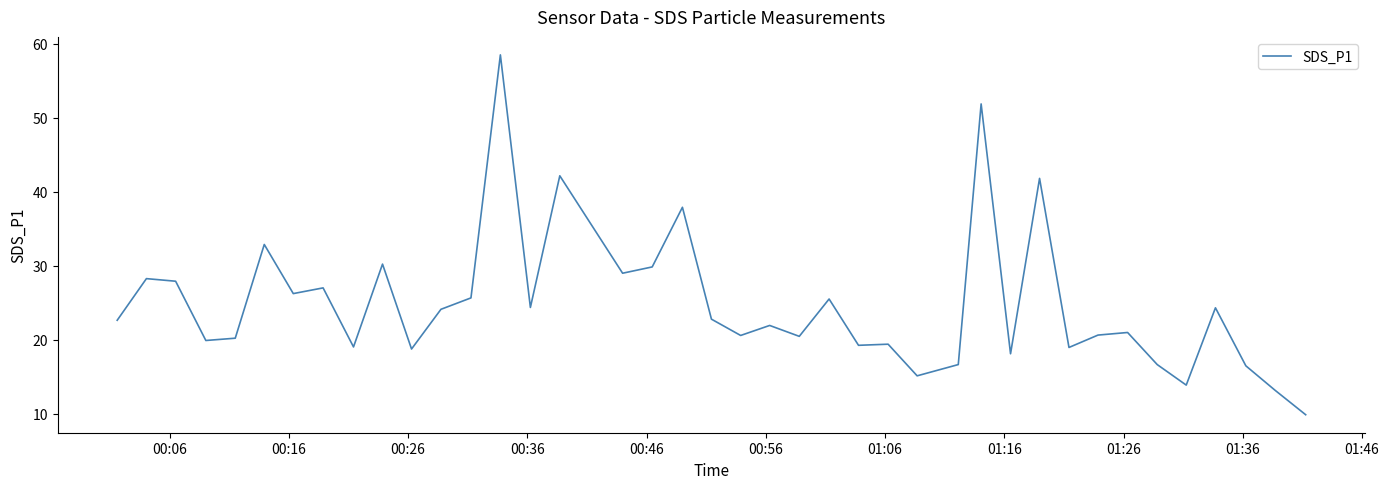

What is the maximum value shown in the chart?

58.5